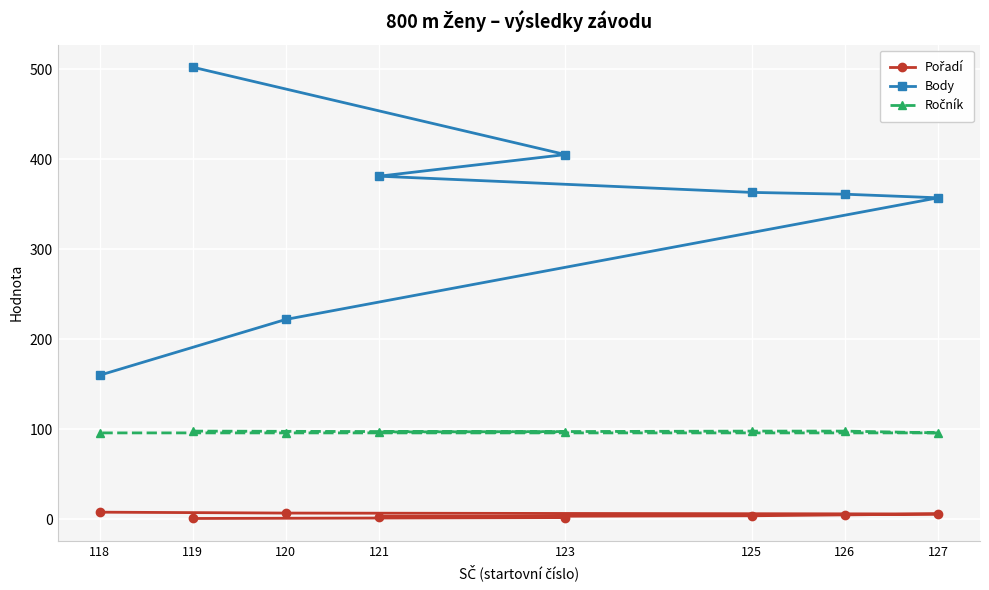

At which category is the sum across all series the highest?

119